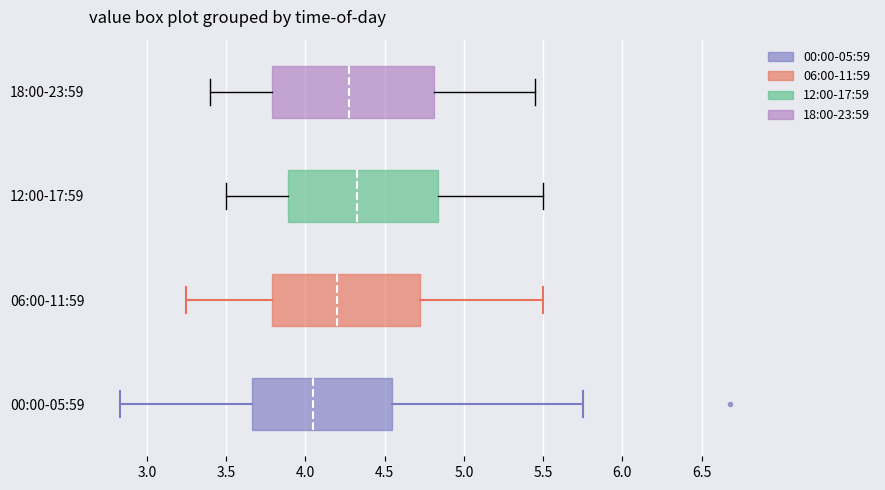

Reading bottom to top, read every box against the x-axis: the position of its median line, the range the box covers, and the ends of its whiskers. The values are not printed on the chart, so give them approximately, as read against the axis.

00:00-05:59: median 4.05, box 3.65 to 4.55, whiskers 2.85 to 5.75
06:00-11:59: median 4.20, box 3.80 to 4.75, whiskers 3.25 to 5.50
12:00-17:59: median 4.35, box 3.90 to 4.85, whiskers 3.50 to 5.50
18:00-23:59: median 4.30, box 3.80 to 4.80, whiskers 3.40 to 5.45